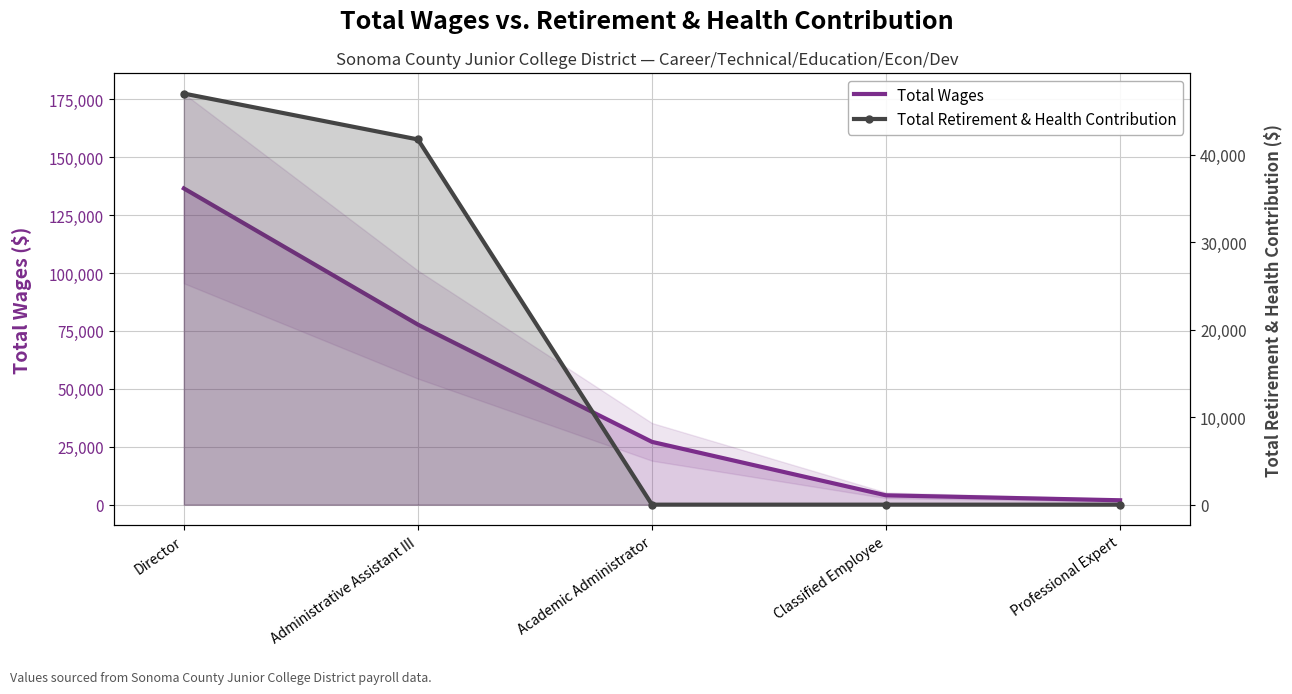

What is the spread (max minus min) of values at Administrative Assistant III?

36003